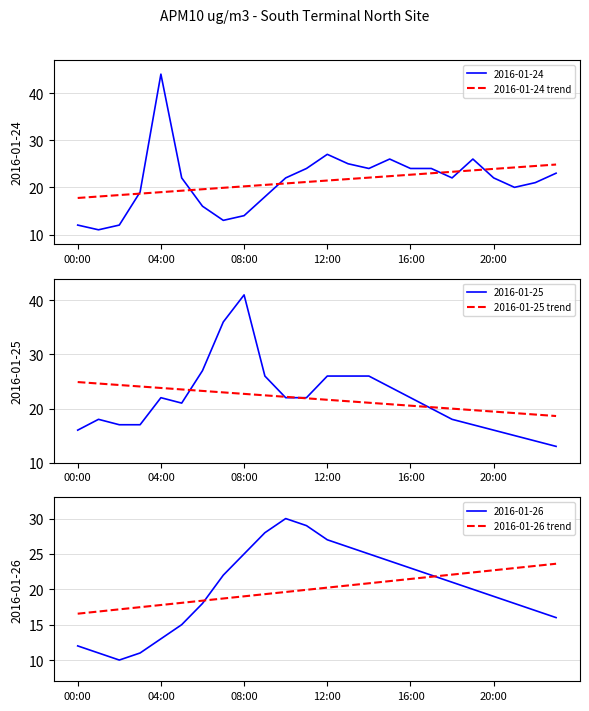

Is the value of 2016-01-26 trend at 18 greater than the value of 2016-01-25 trend at 9?

No